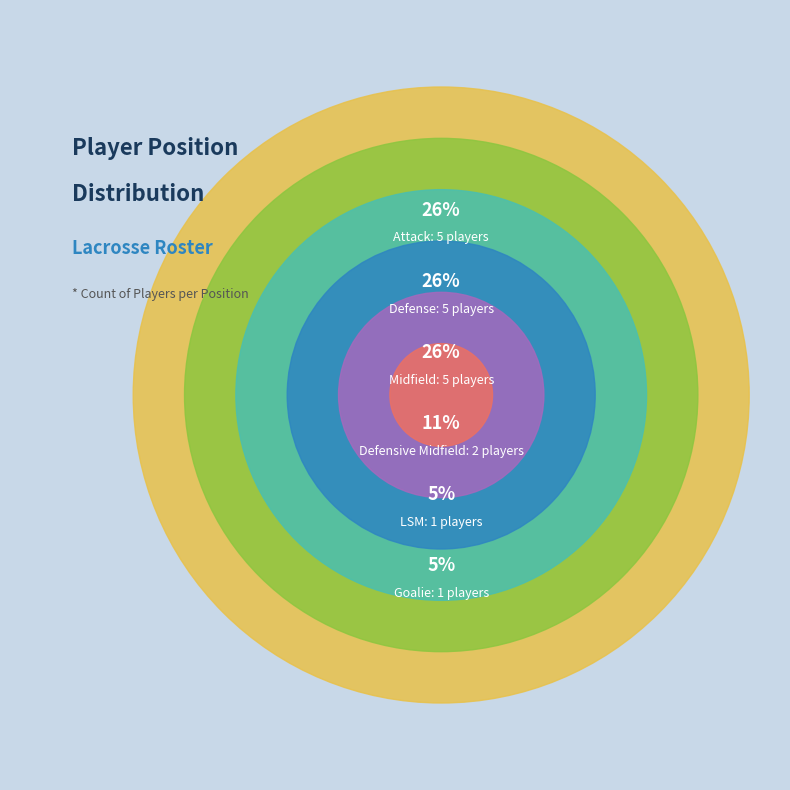

What is the change in value from Attack to Defensive Midfield?

-3